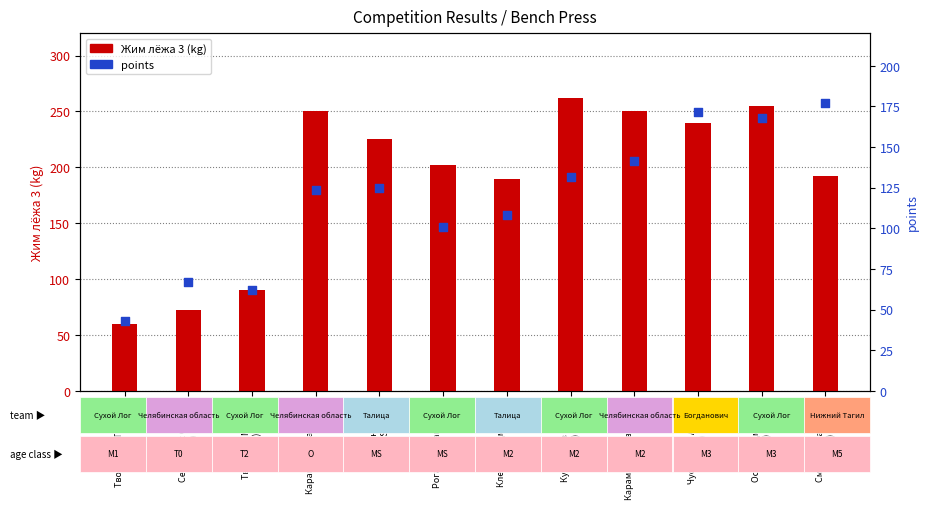

At how many categories does at least one series exceed 134?

9